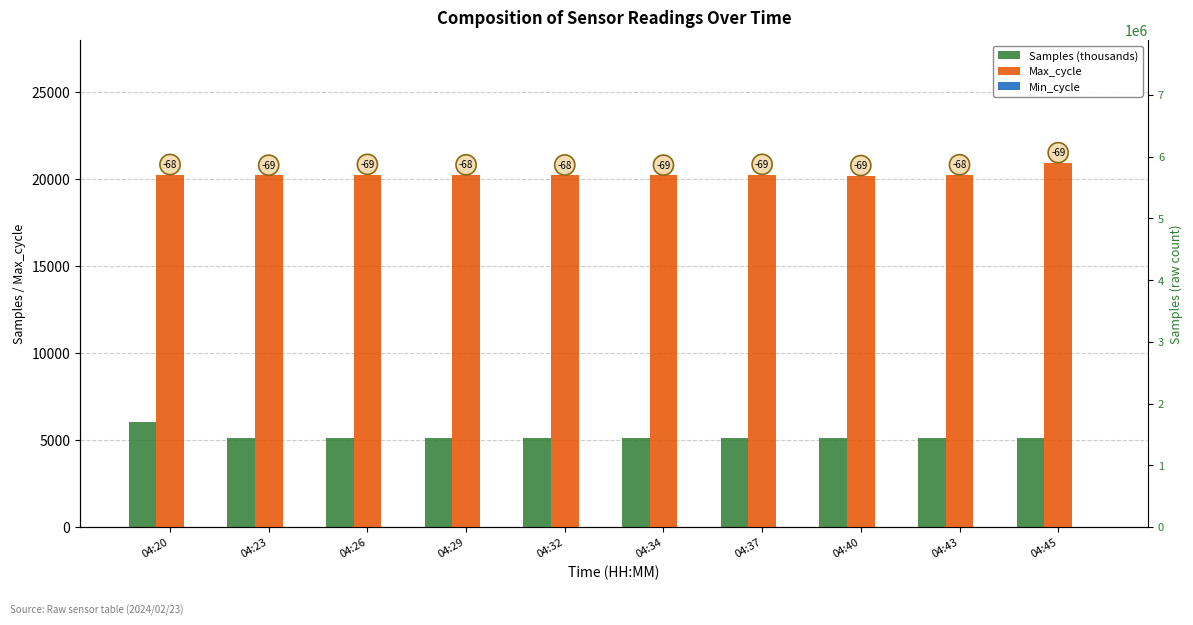

What is the value of the Min_cycle bar at the 2nd from the left?

28.0